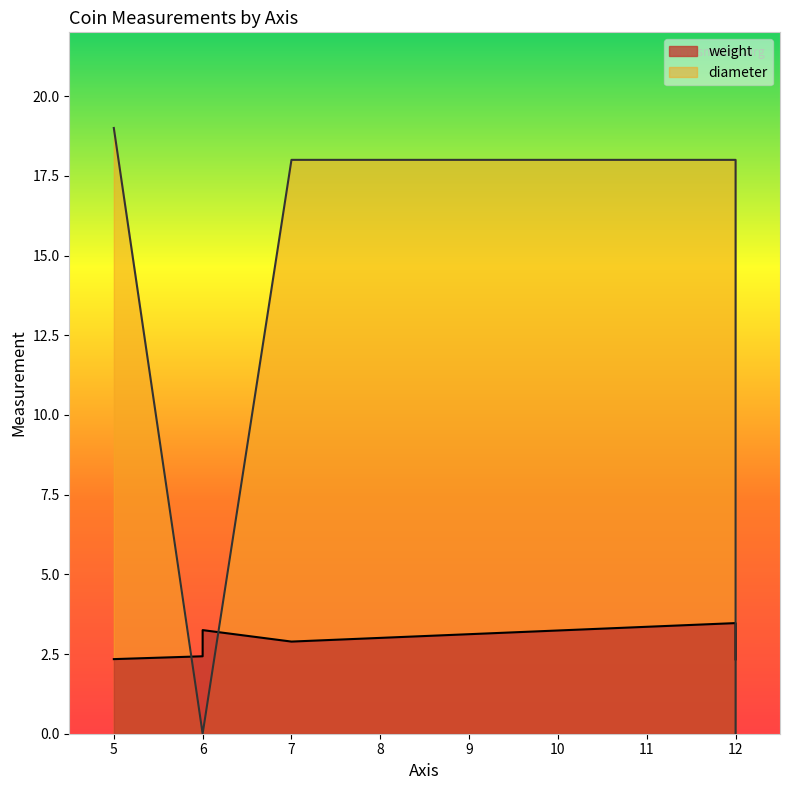

What are all the series names shown in the legend?

weight, diameter